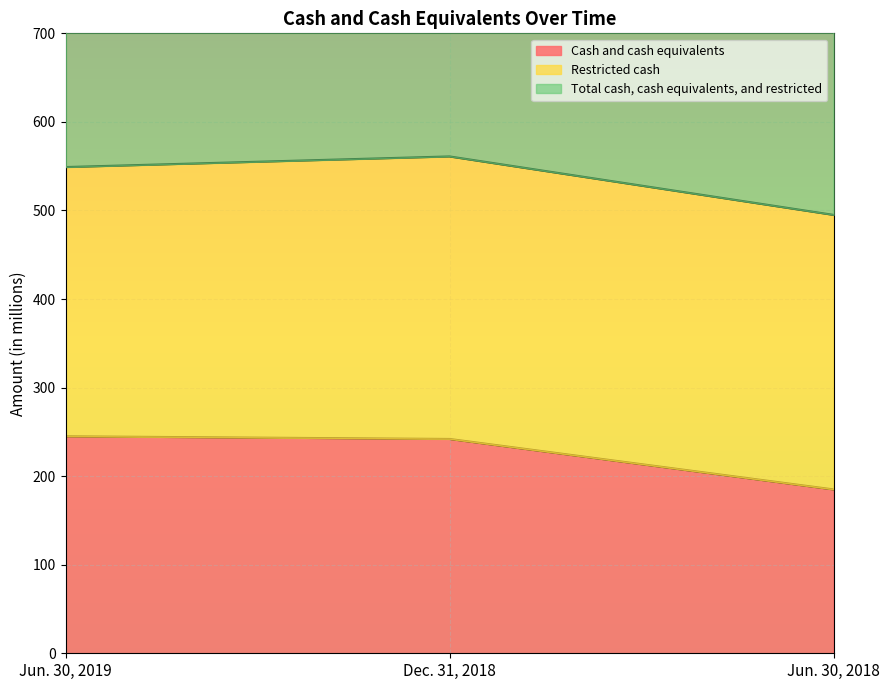

True or false: Cash and cash equivalents has a value of 245 at Jun. 30, 2019.

True